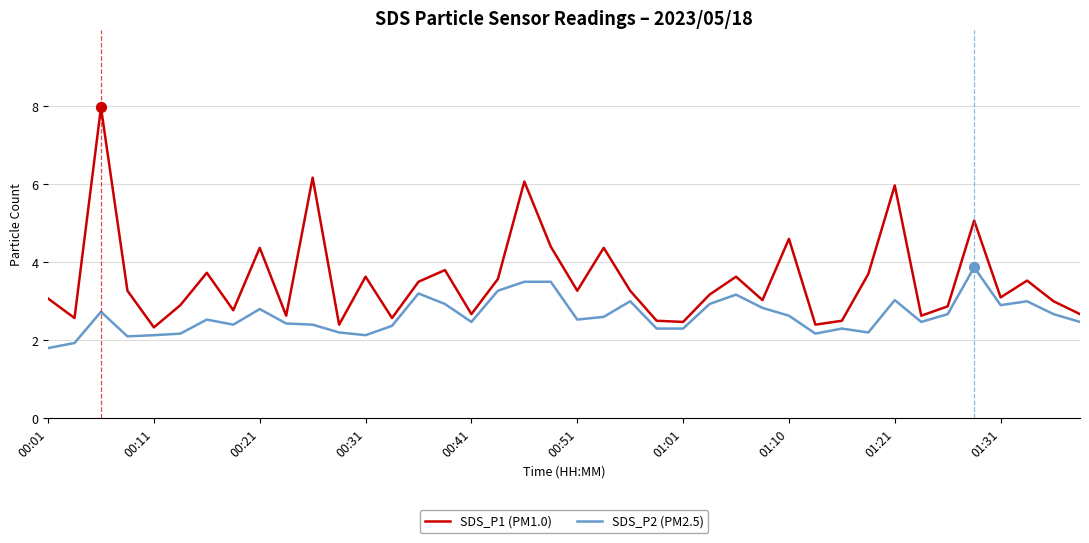

Which series has the largest range (max minus min)?

SDS_P1 (PM1.0)